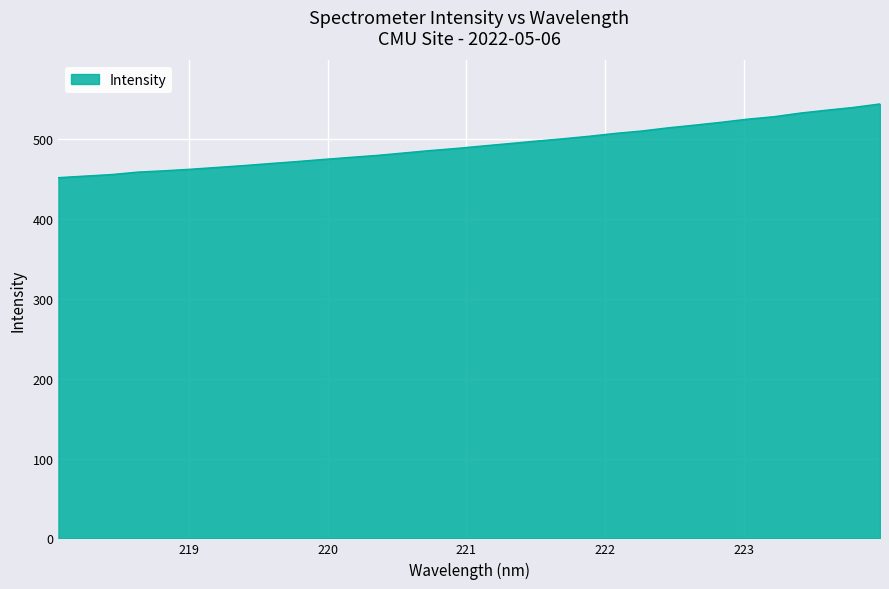

What is the minimum value shown in the chart?

451.8